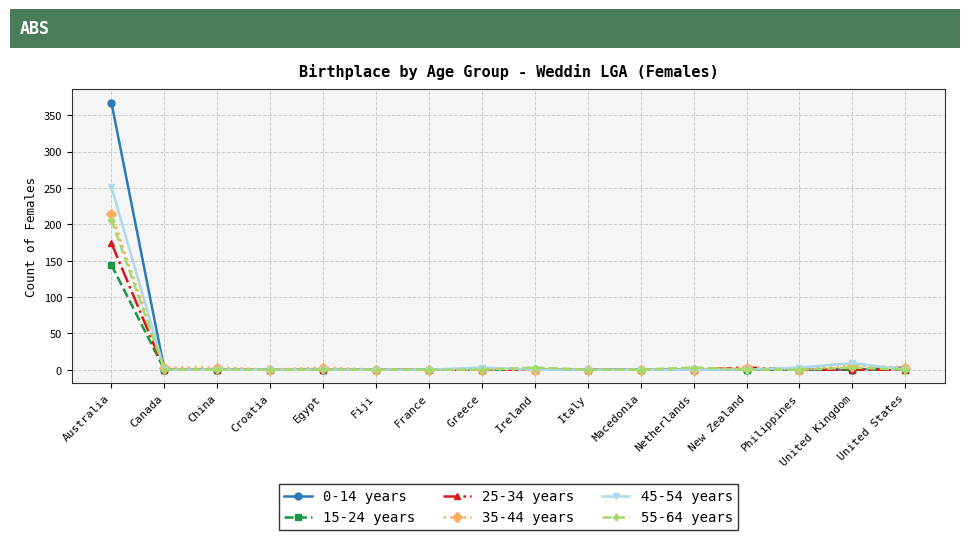

At which category is the sum across all series the highest?

Australia